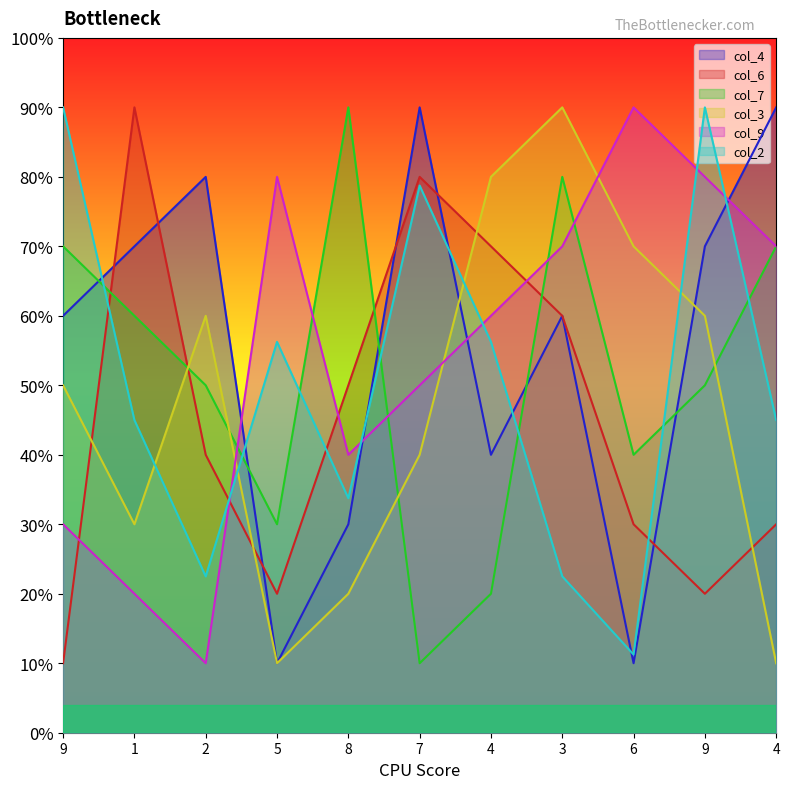

Is the value of col_2 at 6 greater than the value of col_6 at 4?

No